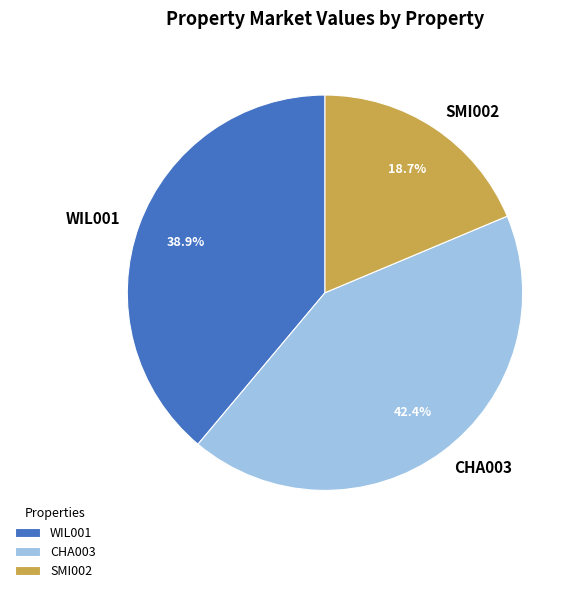

To the nearest percent, what is the difference between the largest and smallest slice percentages?

24%